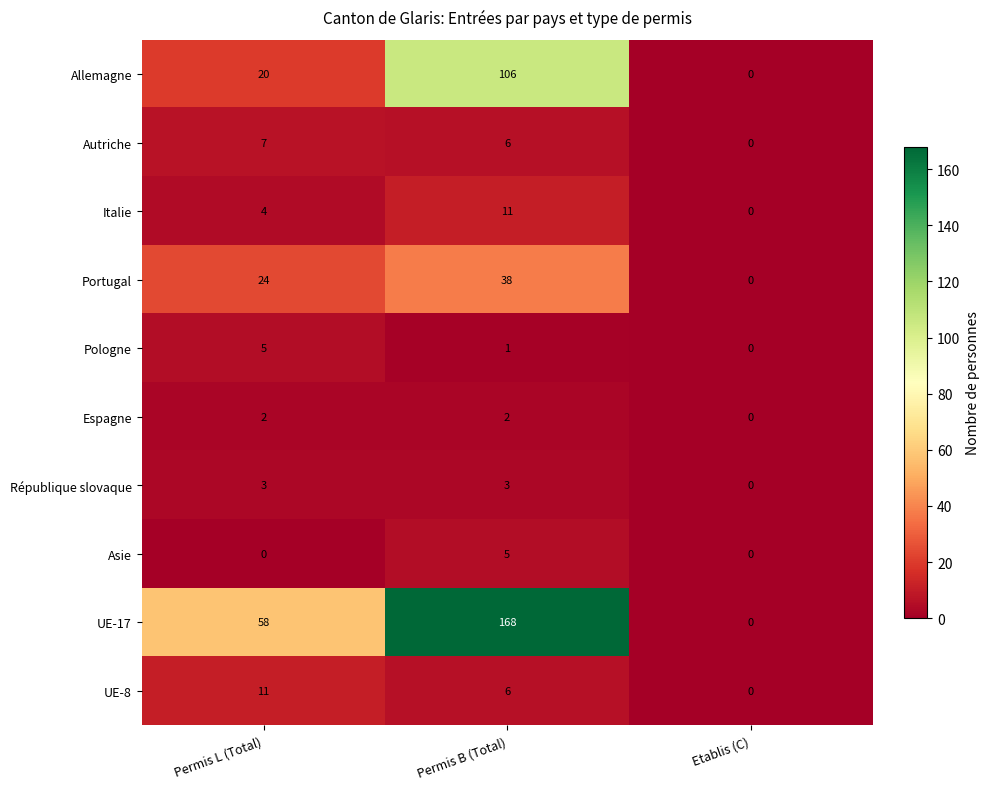

At which label does République slovaque reach its minimum?

Etablis (C)